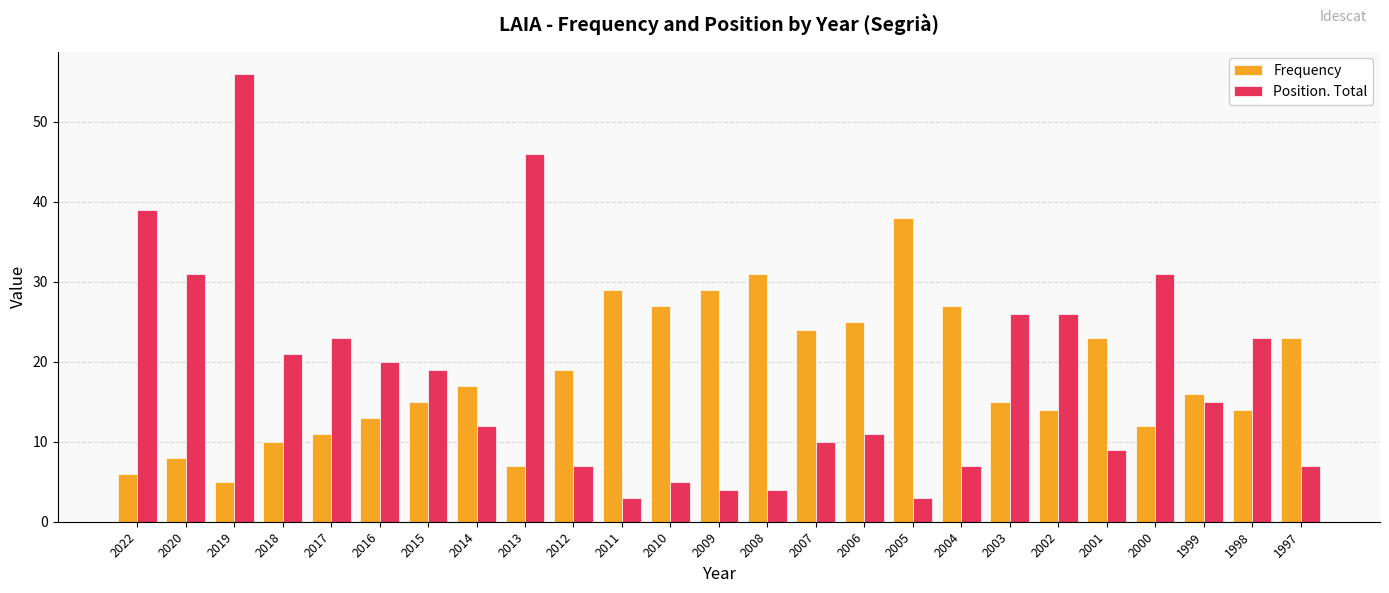

The value of Position. Total at 2018 is 21. True or false?

True